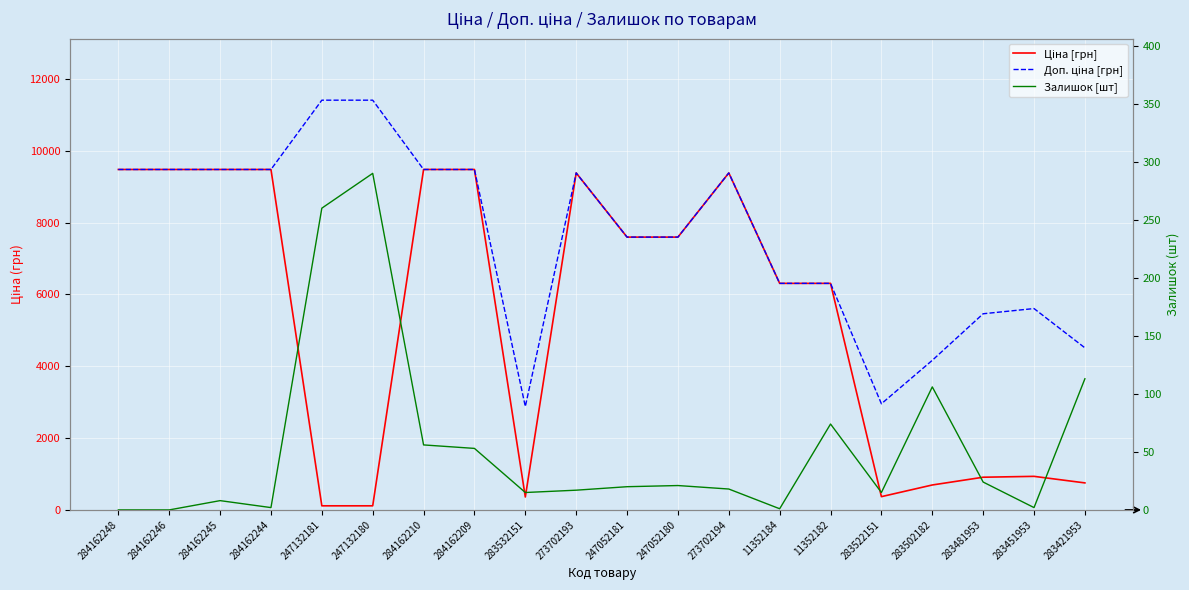

At 273702194, list the series in order from smallest to largest.

Залишок [шт], Ціна [грн], Доп. ціна [грн]